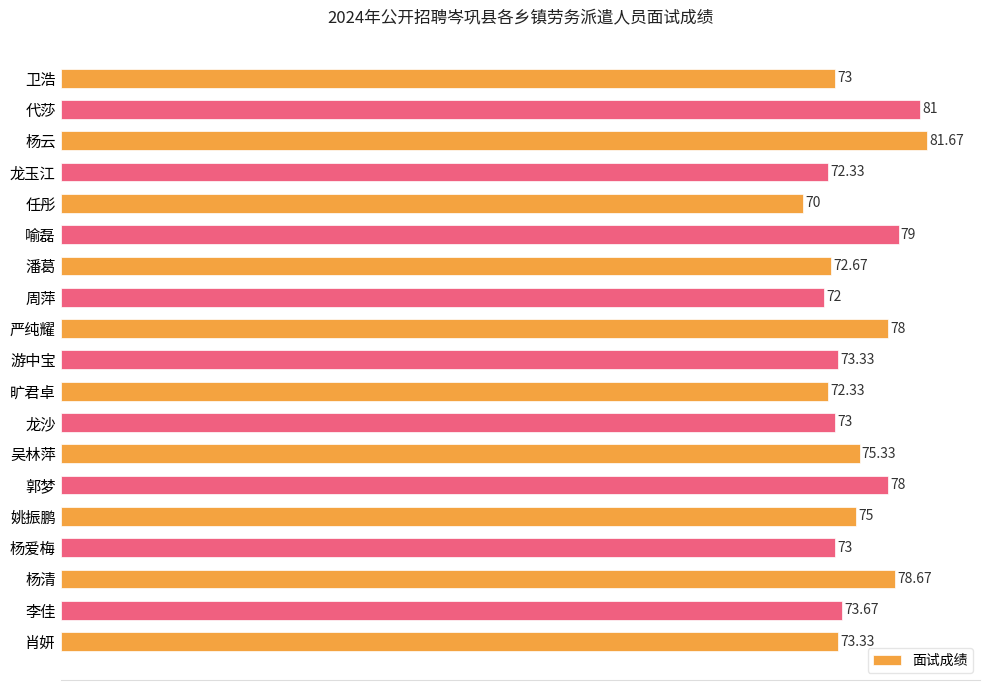

At which category does the chart reach its minimum across all series?

任彤